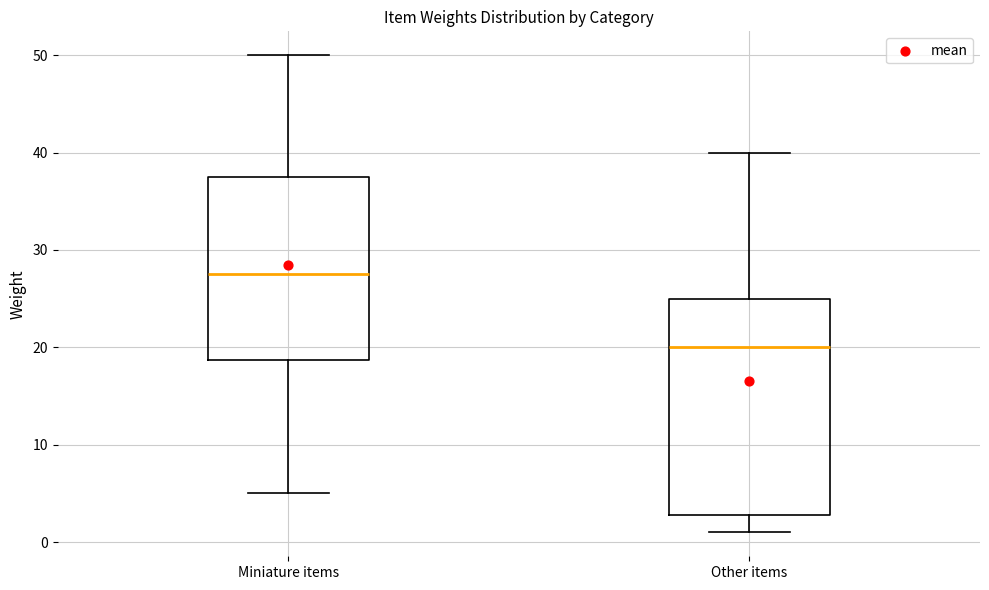

Reading left to right, read every box against the y-axis: the position of its median line, the range the box covers, and the ends of its whiskers. The values are not printed on the chart, so give them approximately, as read against the axis.

Miniature items: median 28, box 19 to 38, whiskers 5 to 50
Other items: median 20, box 3 to 25, whiskers 1 to 40